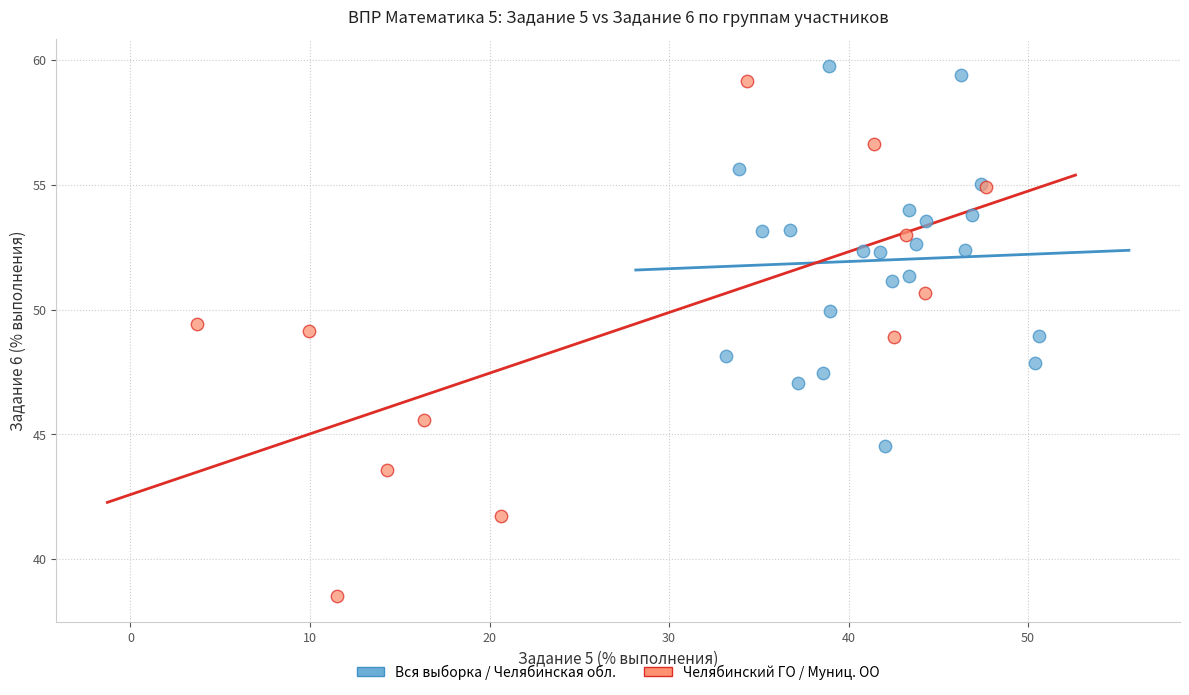

Which series reaches the minimum Y coordinate?

Челябинский ГО / Муниц. ОО